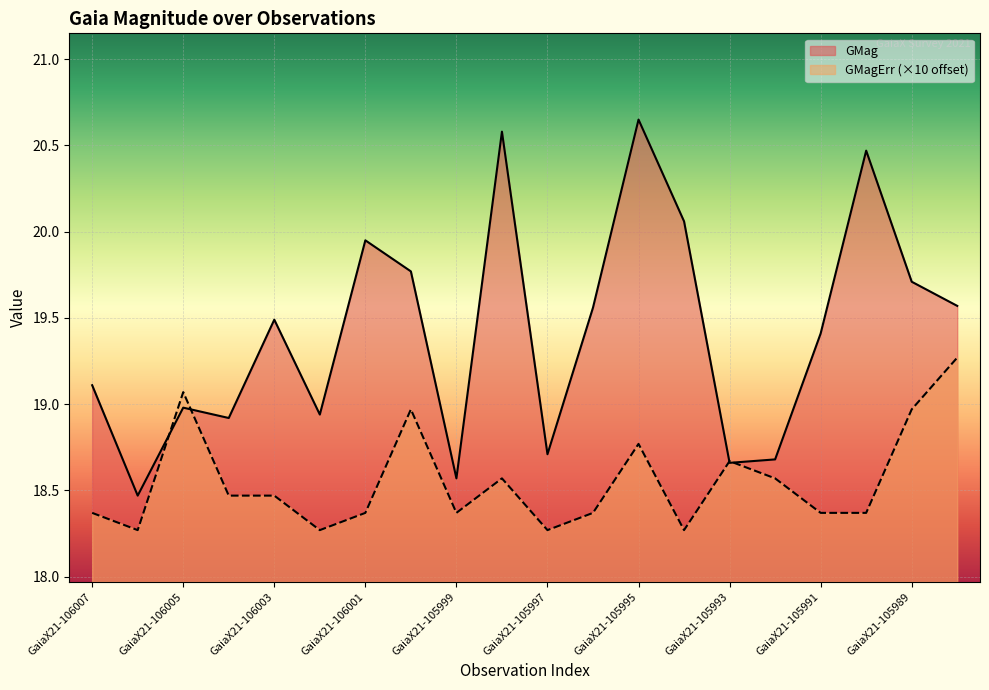

What is the lowest value of the GMag series?

18.5